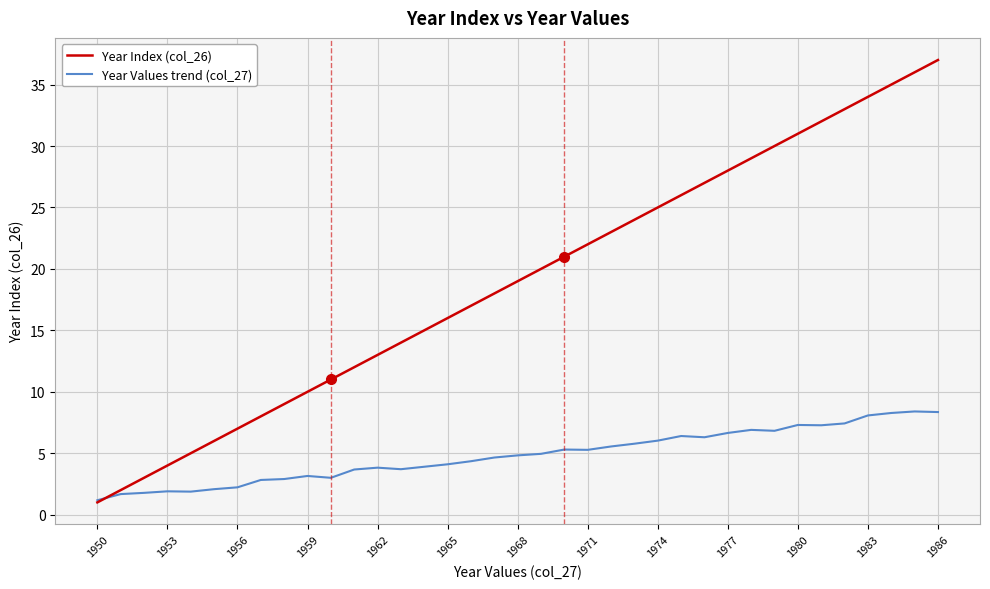

What are all the series names shown in the legend?

Year Index (col_26), Year Values trend (col_27)